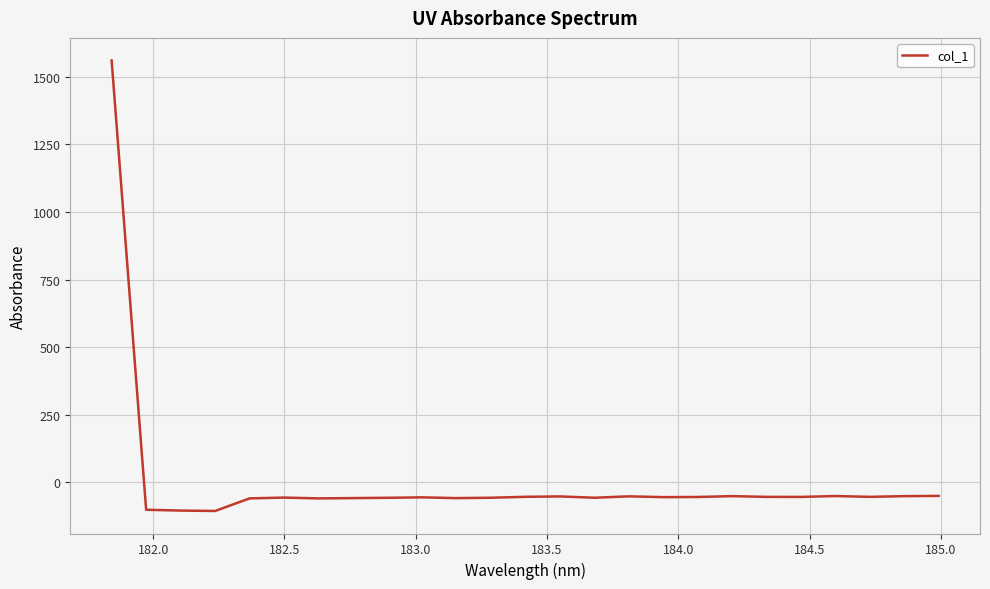

What is the smallest value displayed?

-105.8